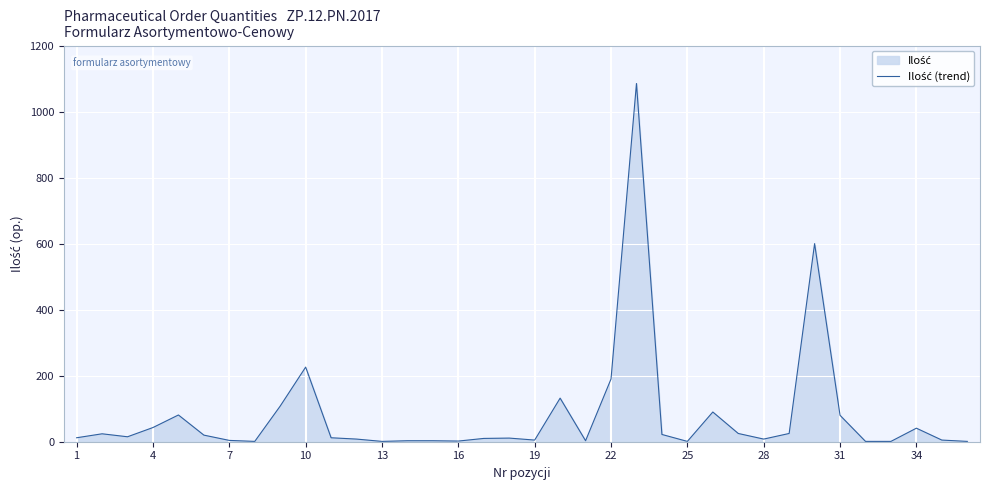

What is the difference between the maximum and minimum values?

1084